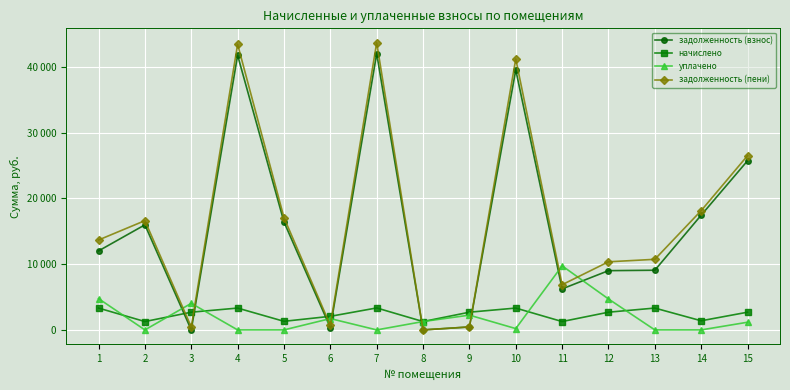

What is the difference between the начислено values at 10 and 14?

1934.4